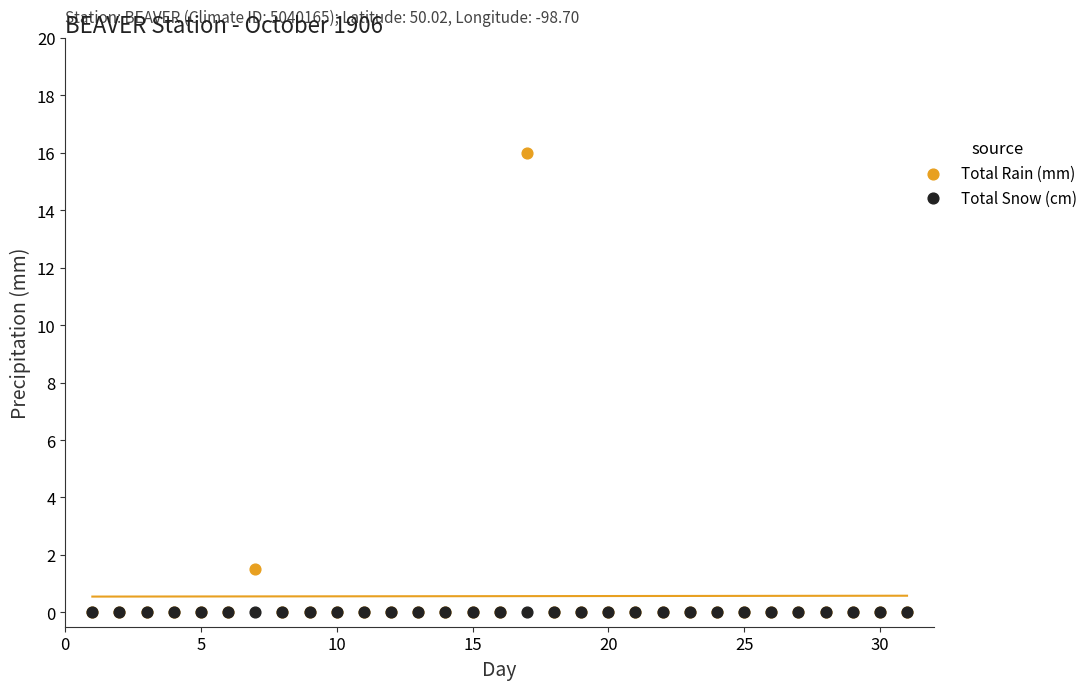

Which series reaches the maximum Y coordinate?

Total Rain (mm)